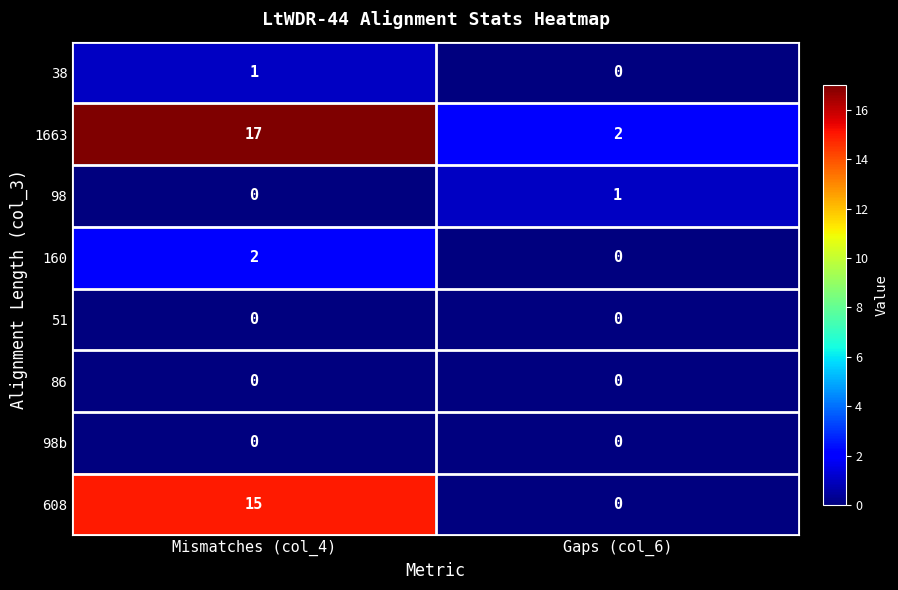

Which series has the largest total across all categories?

1663